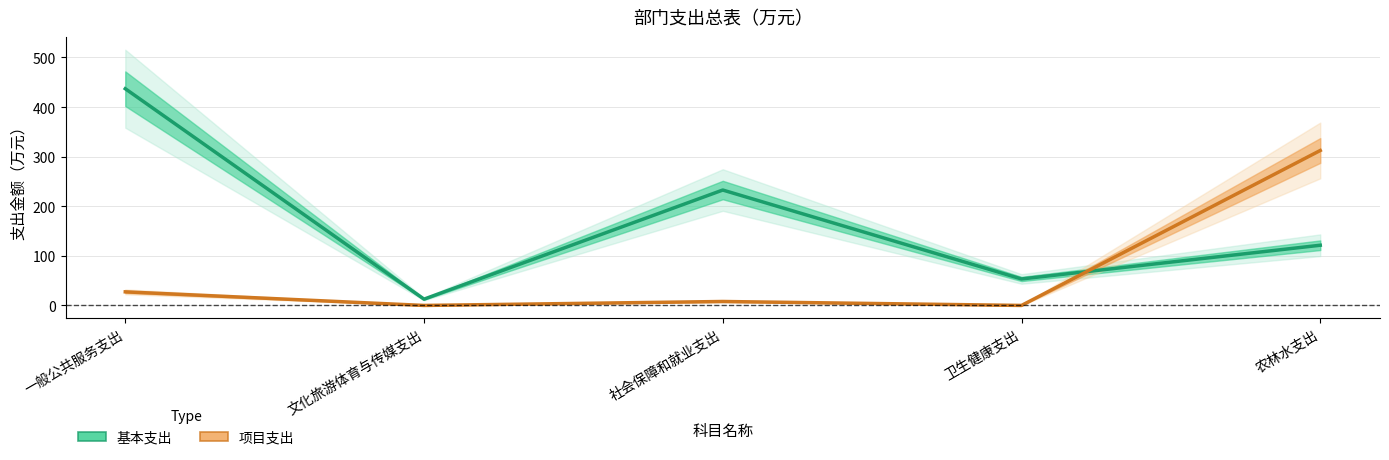

How many times do 基本支出 and 项目支出 cross each other?

1